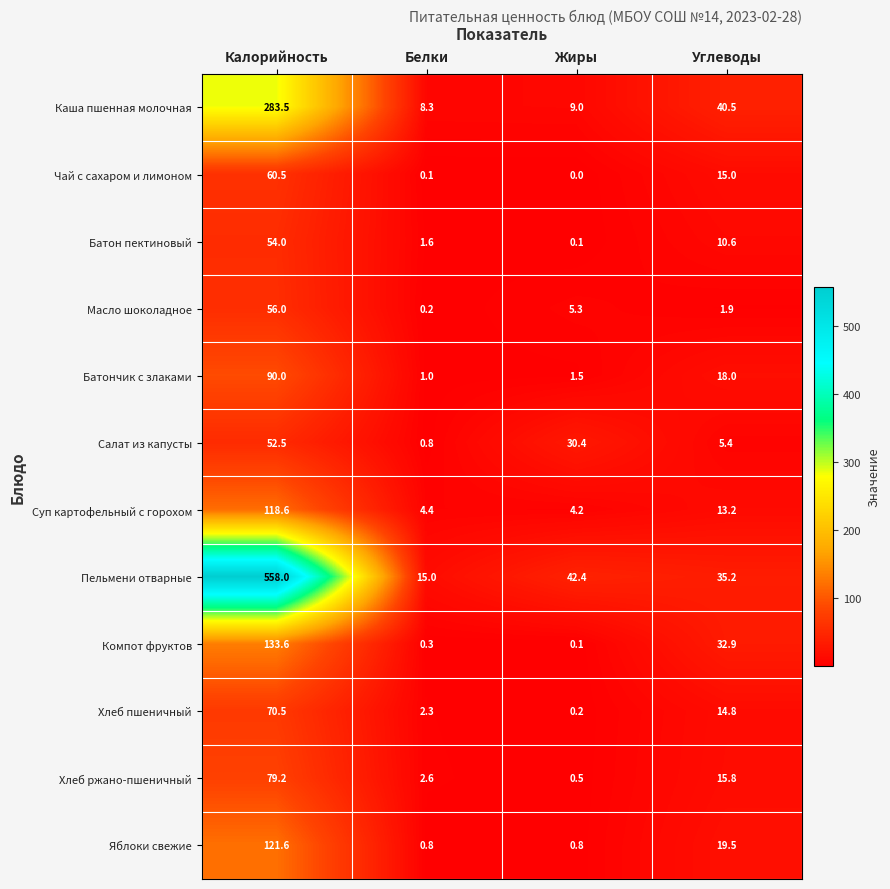

What is the total value across all series at Жиры?

94.5